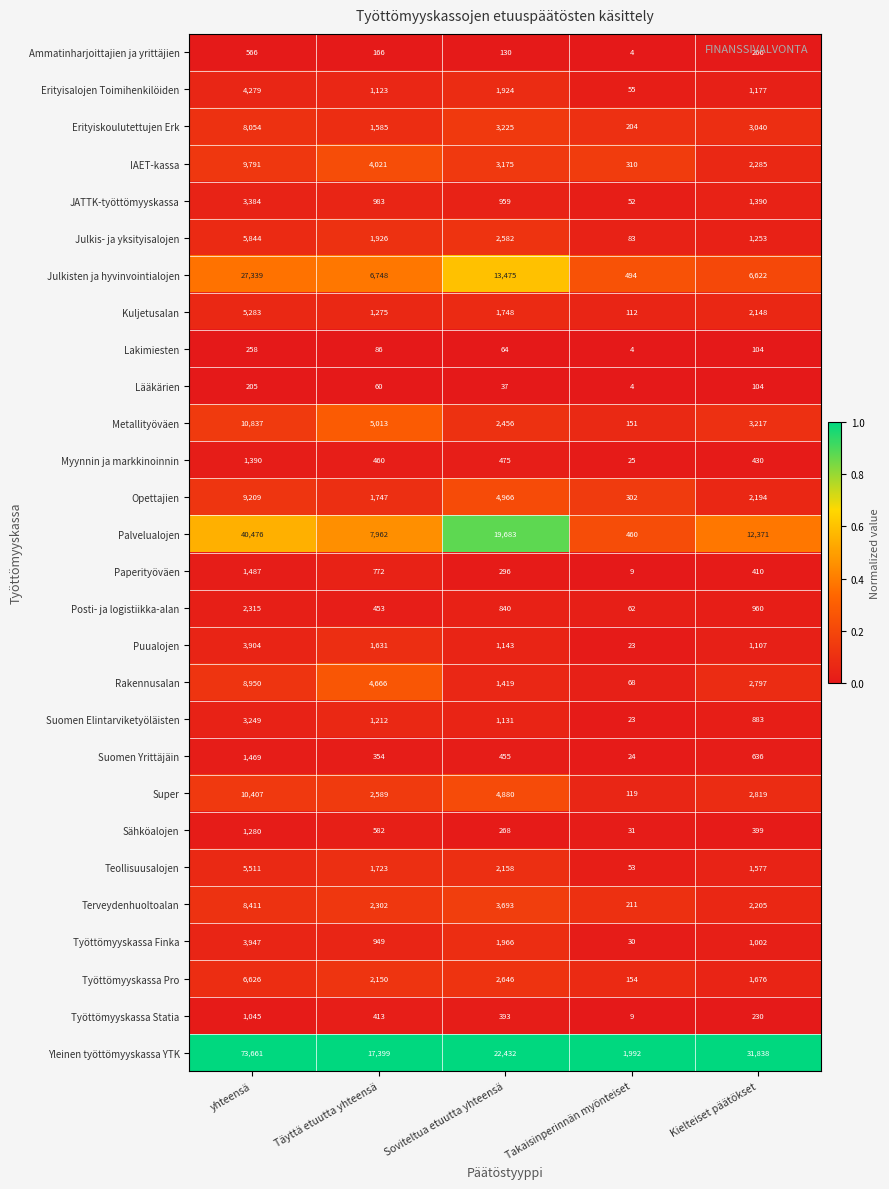

Is the value of Työttömyyskassa Statia at yhteensä greater than the value of Lääkärien at yhteensä?

Yes